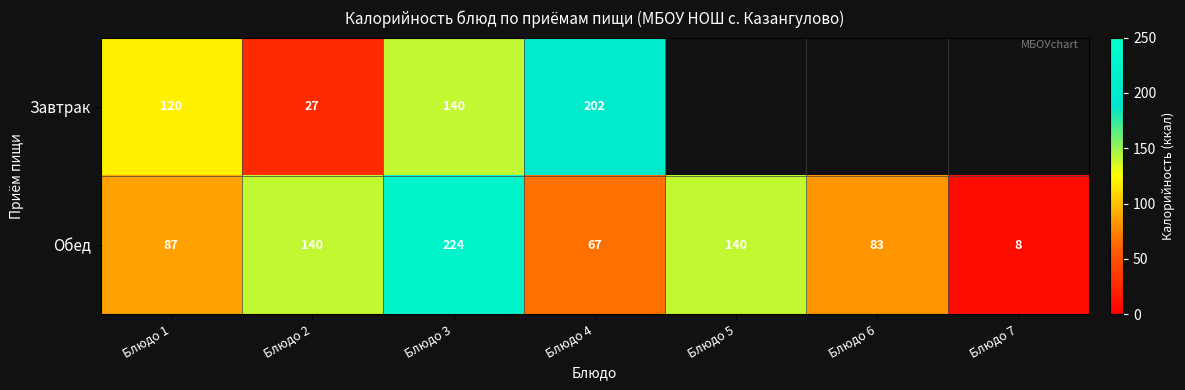

What is the spread (max minus min) of values at Блюдо 2?

113